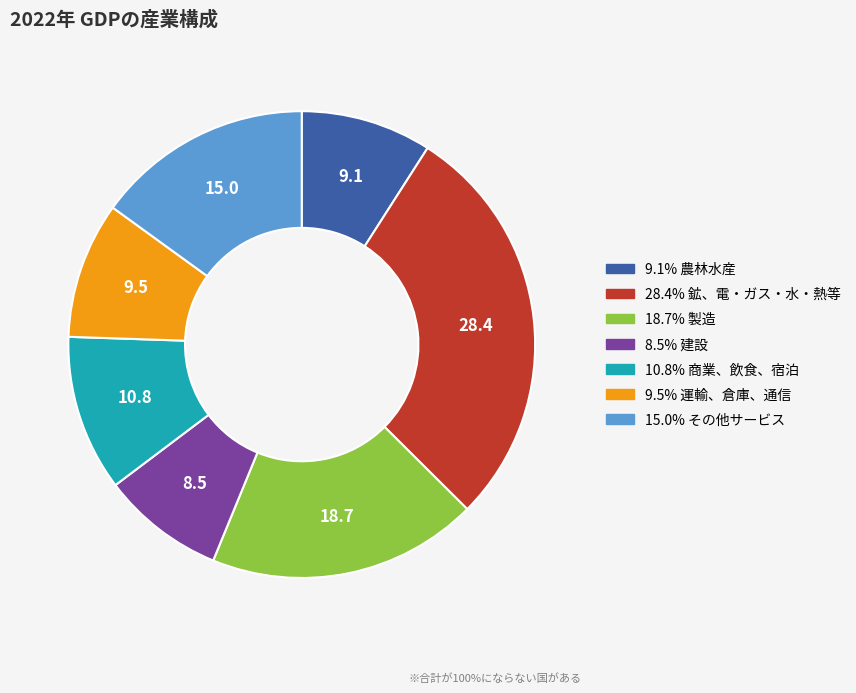

Is there a majority slice in this chart?

No